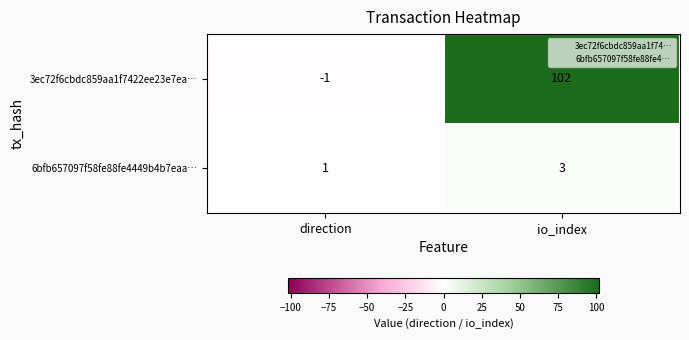

Reading left to right, extract all data points from this chart.

3ec72f6cbdc859aa1f7422ee23e7ea…: direction=-1	io_index=102
6bfb657097f58fe88fe4449b4b7eaa…: direction=1	io_index=3